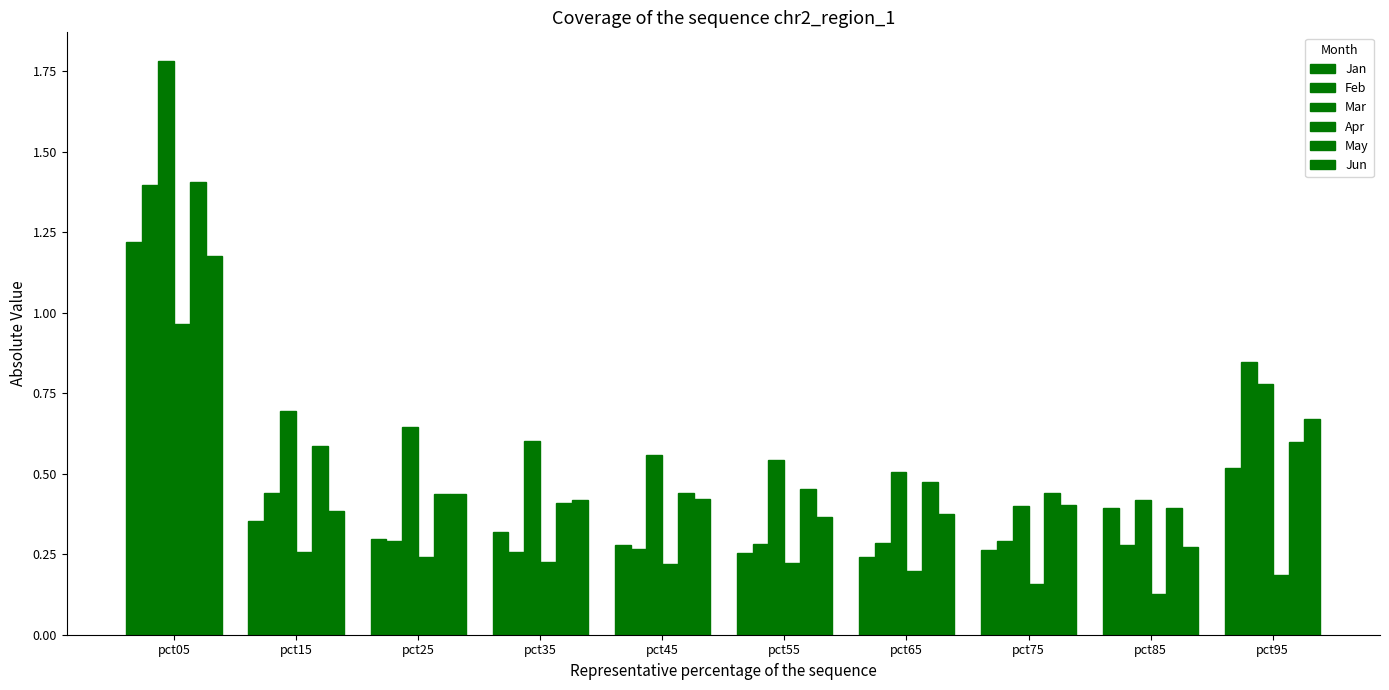

True or false: Mar has a value of 0.6 at pct45.

True